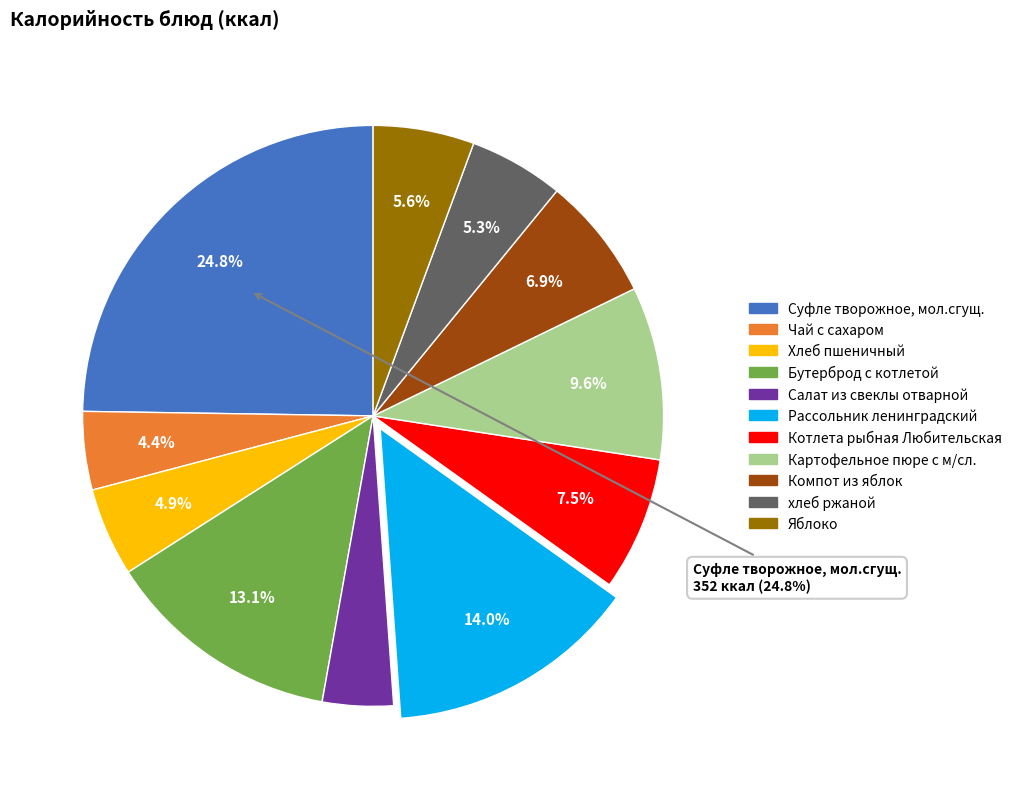

Is it true that Яблоко is 6% of the pie?

True